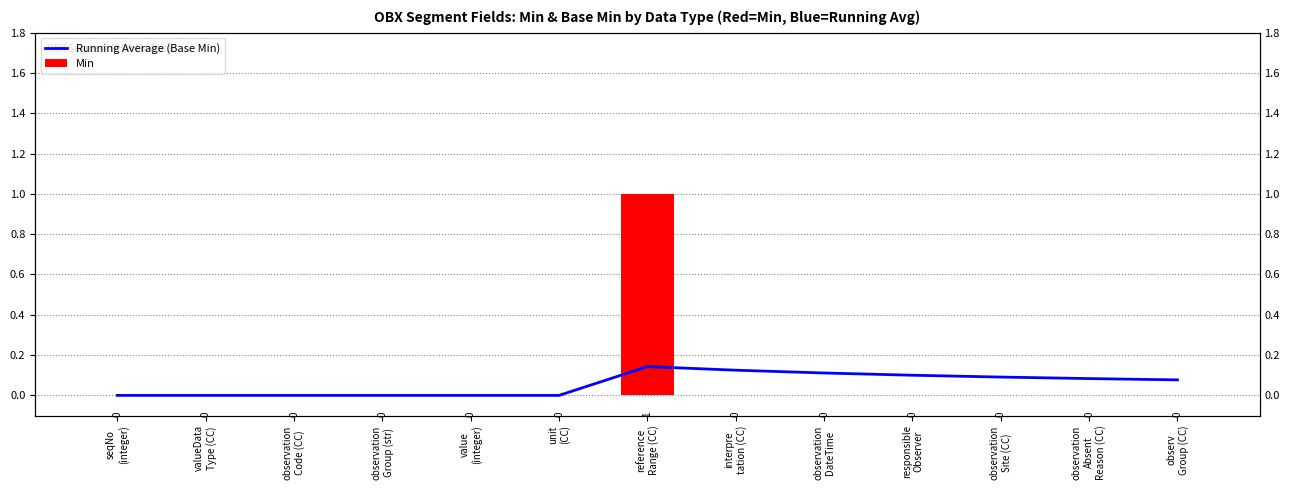

List the series in order of their peak value, highest first.

Min, Running Average (Base Min)